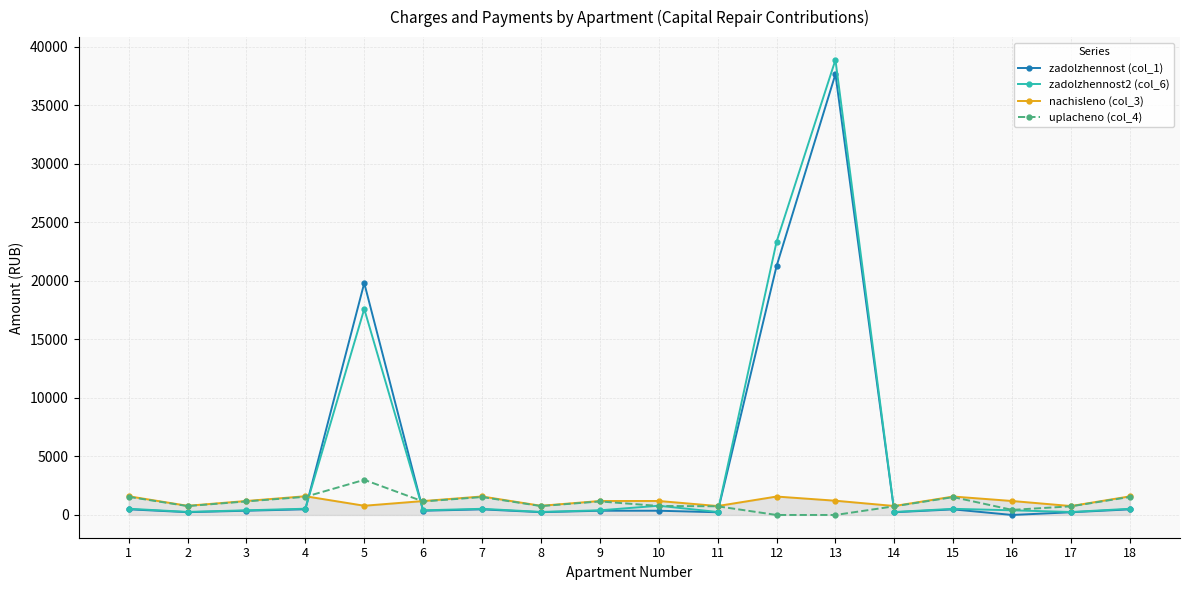

Which category has the highest value in the uplacheno (col_4) series?

5